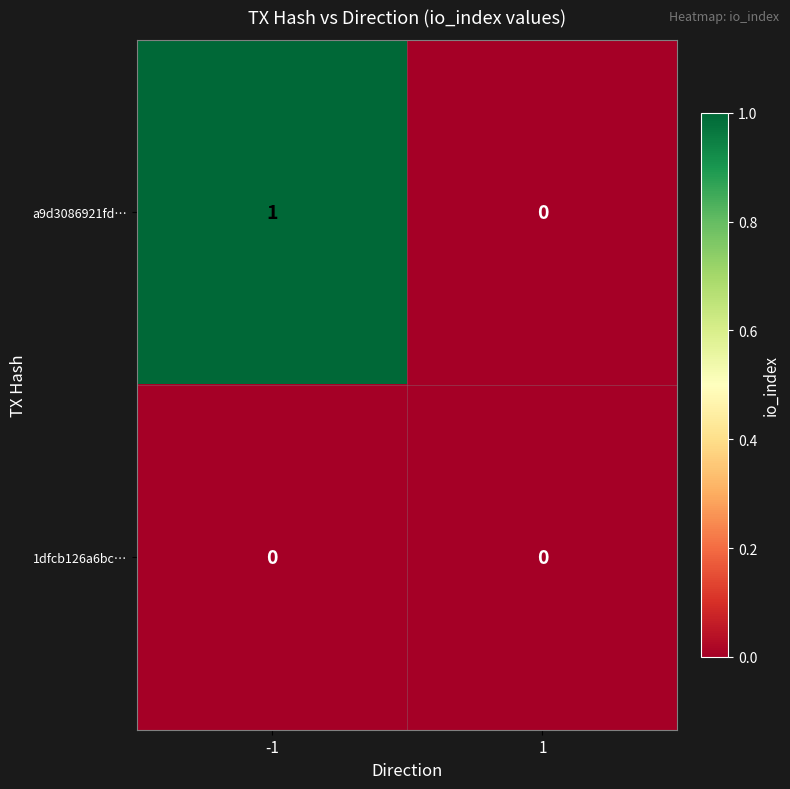

Which label corresponds to the largest value in the chart?

-1